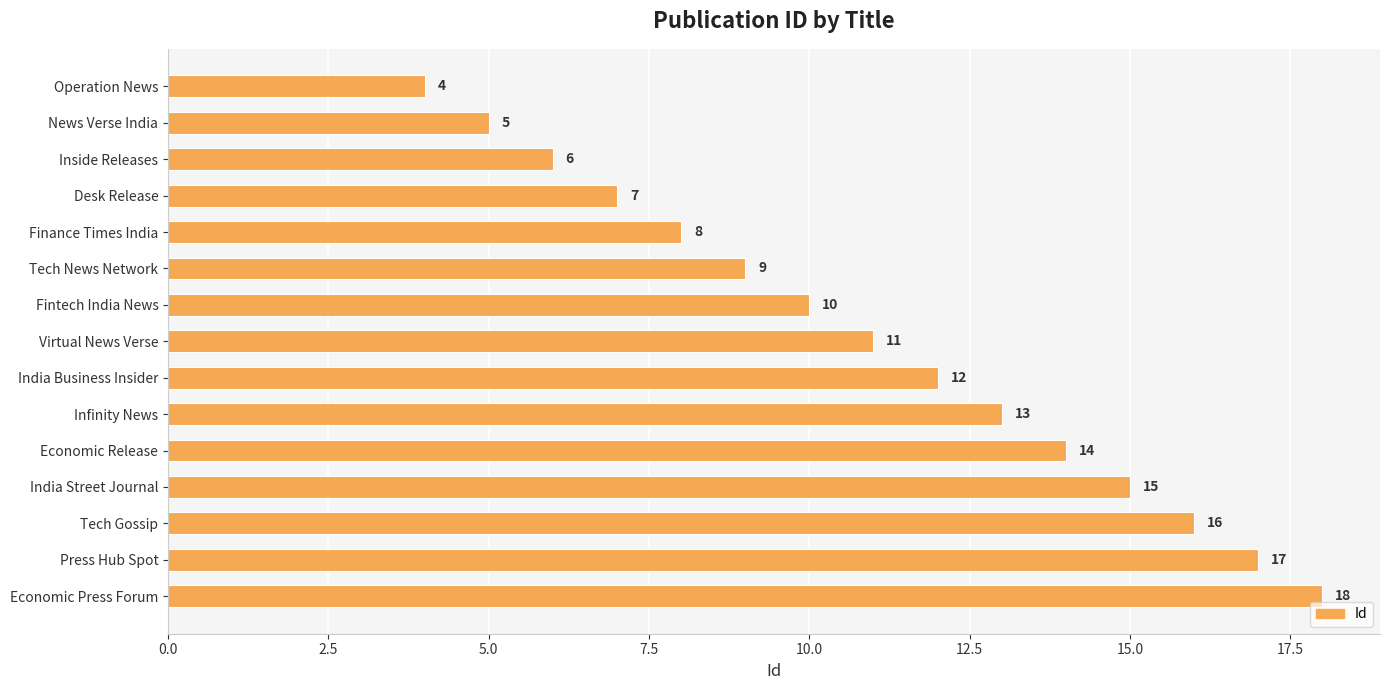

Read the value at Inside Releases, to the nearest 5.

5